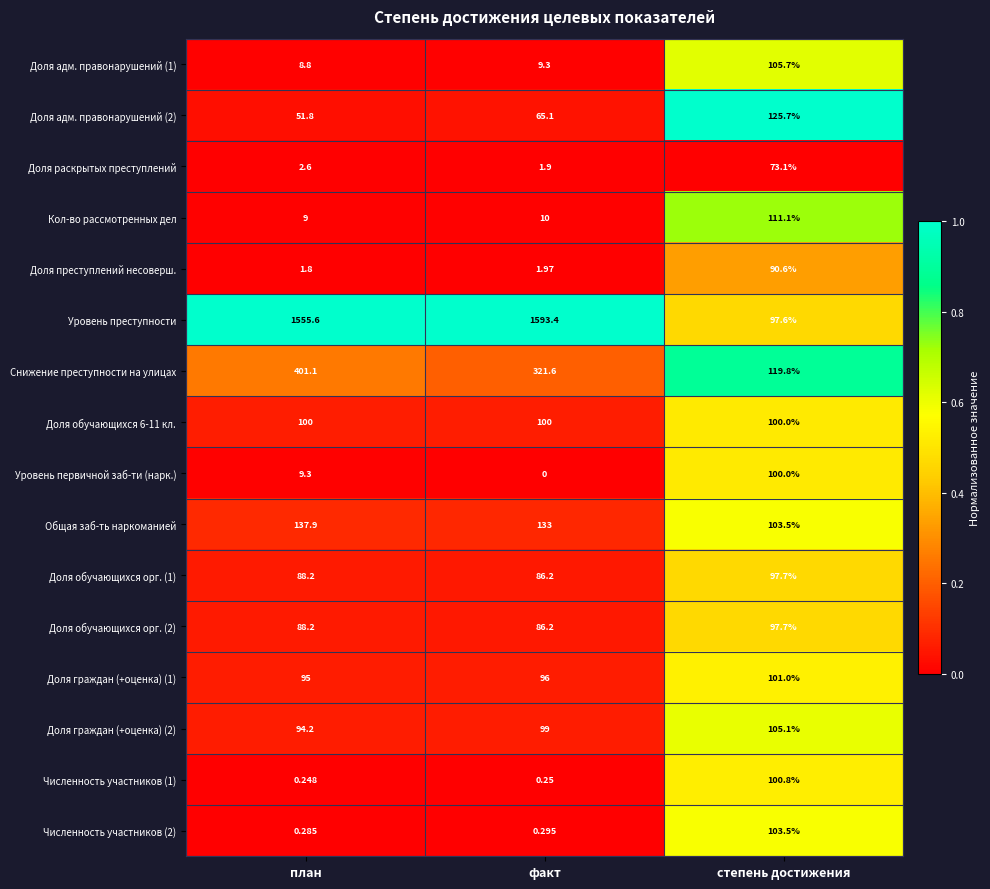

Is the value of Доля граждан (+оценка) (1) at факт greater than the value of Численность участников (1) at степень достижения?

No